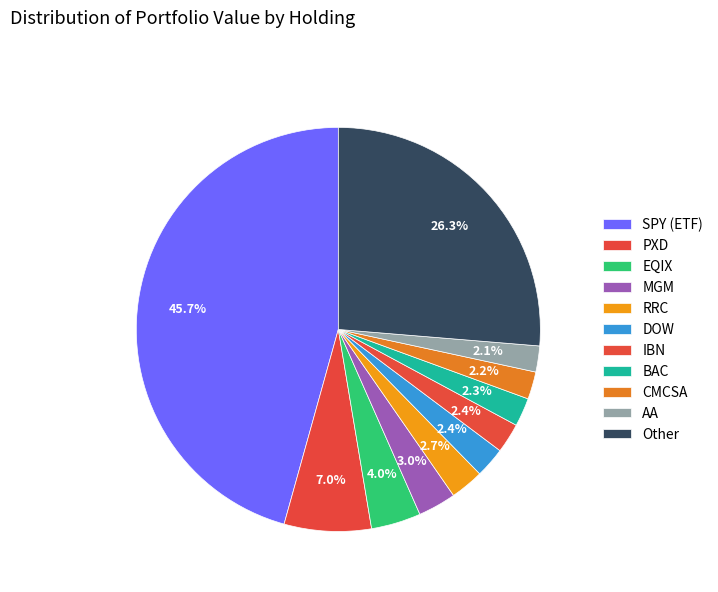

Is the sum of Other and RRC greater than half?

No